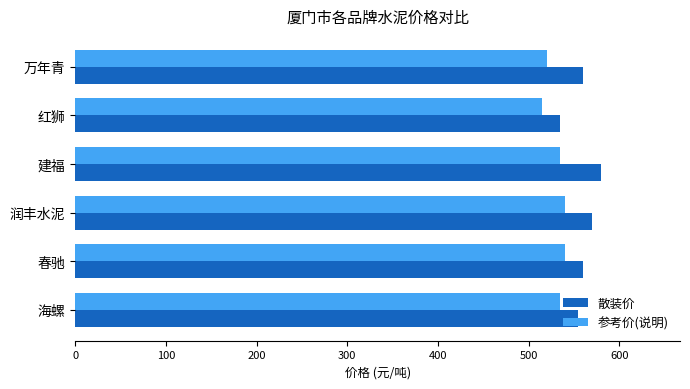

List the series in order of their overall mean, lowest first.

参考价(说明), 散装价